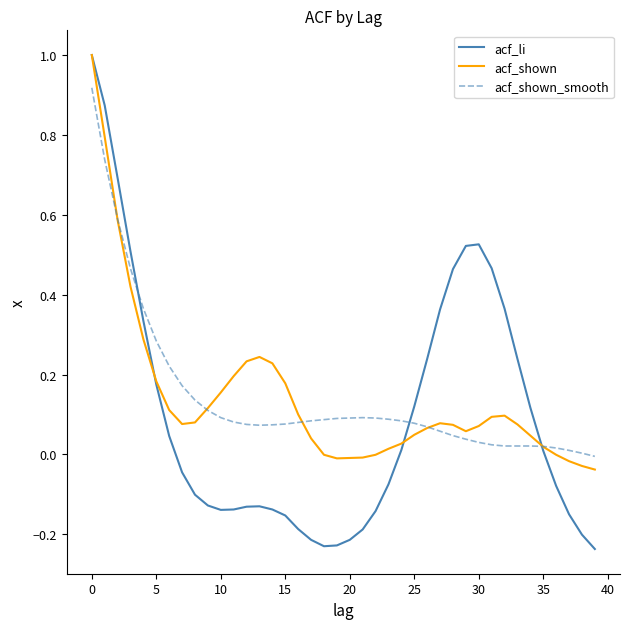

Which series has the largest range (max minus min)?

acf_li